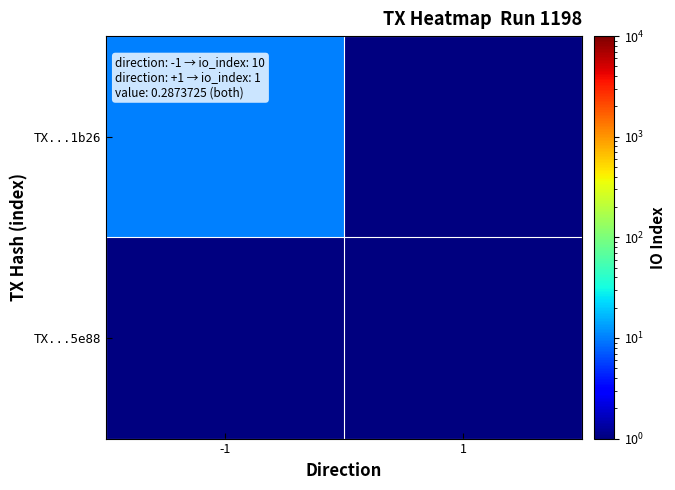

At which label is TX...1b26 closest to 10?

-1